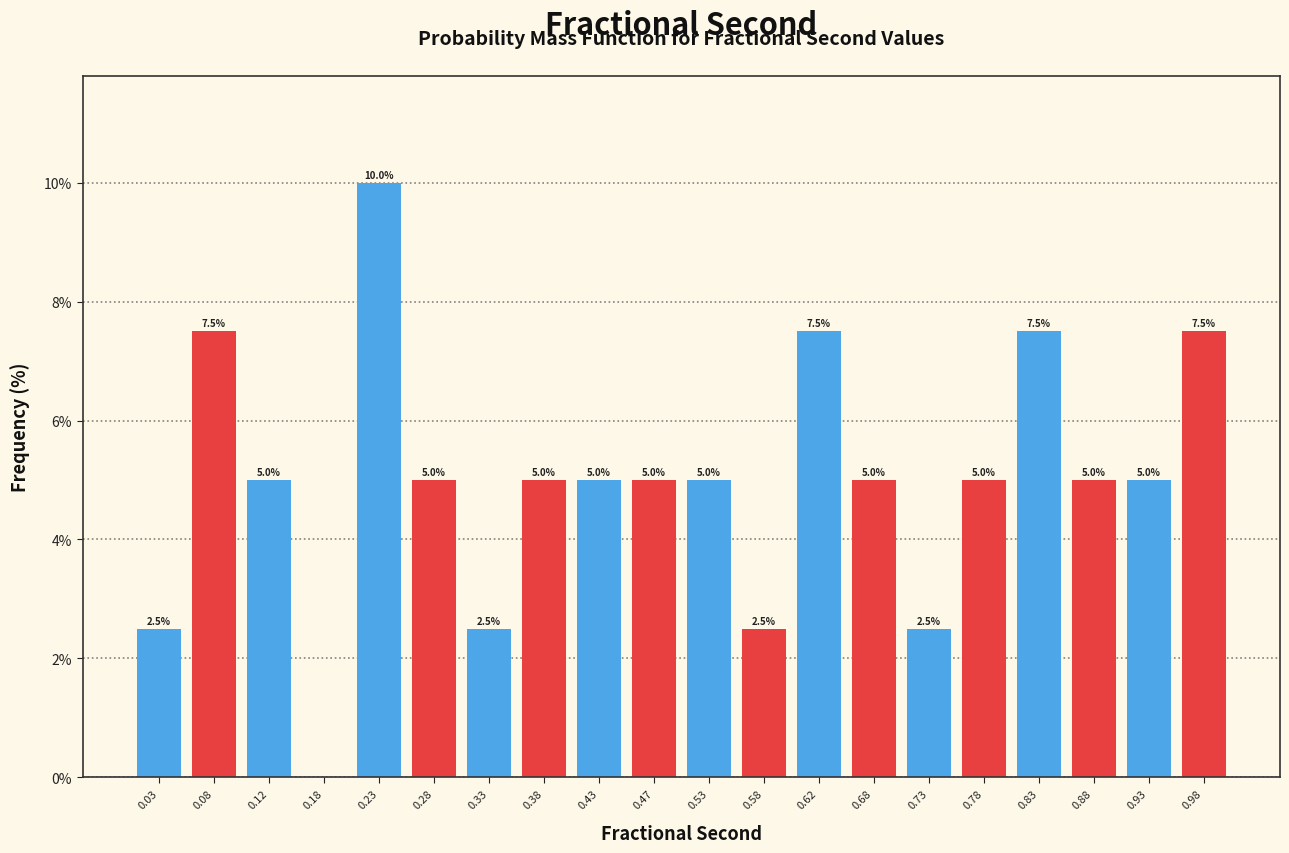

Which range on the x-axis has the tallest bar?

0.20 to 0.25